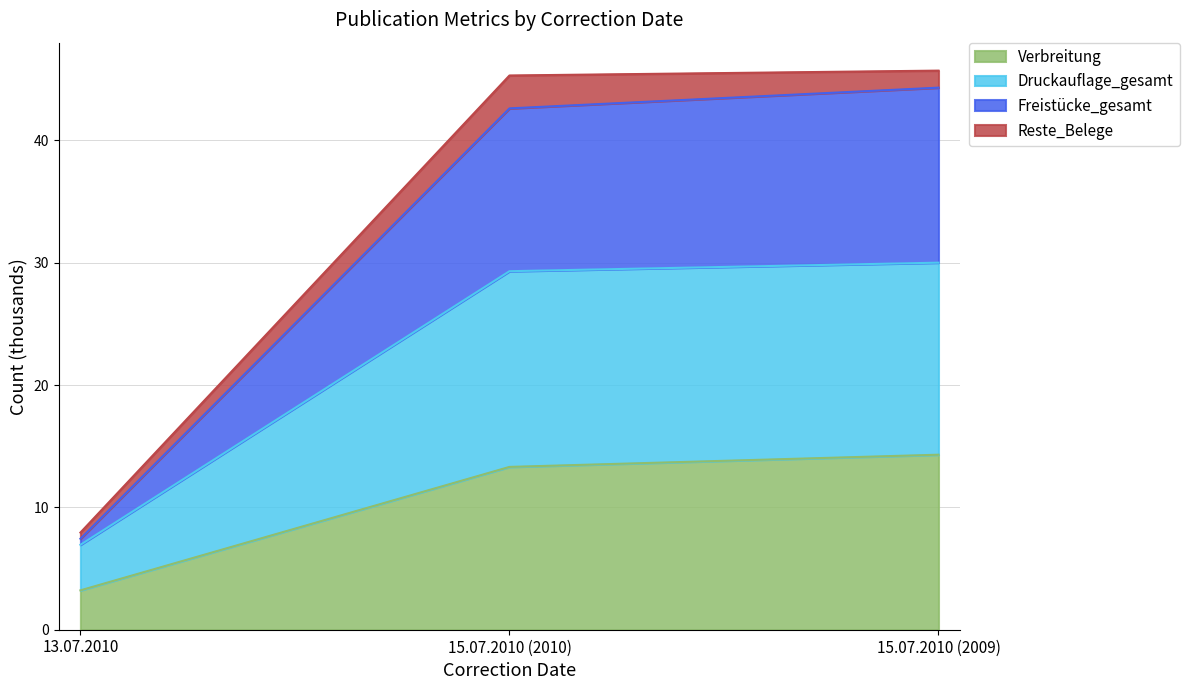

Reading left to right, list the values for the Verbreitung series.

3.2	13.3	14.3